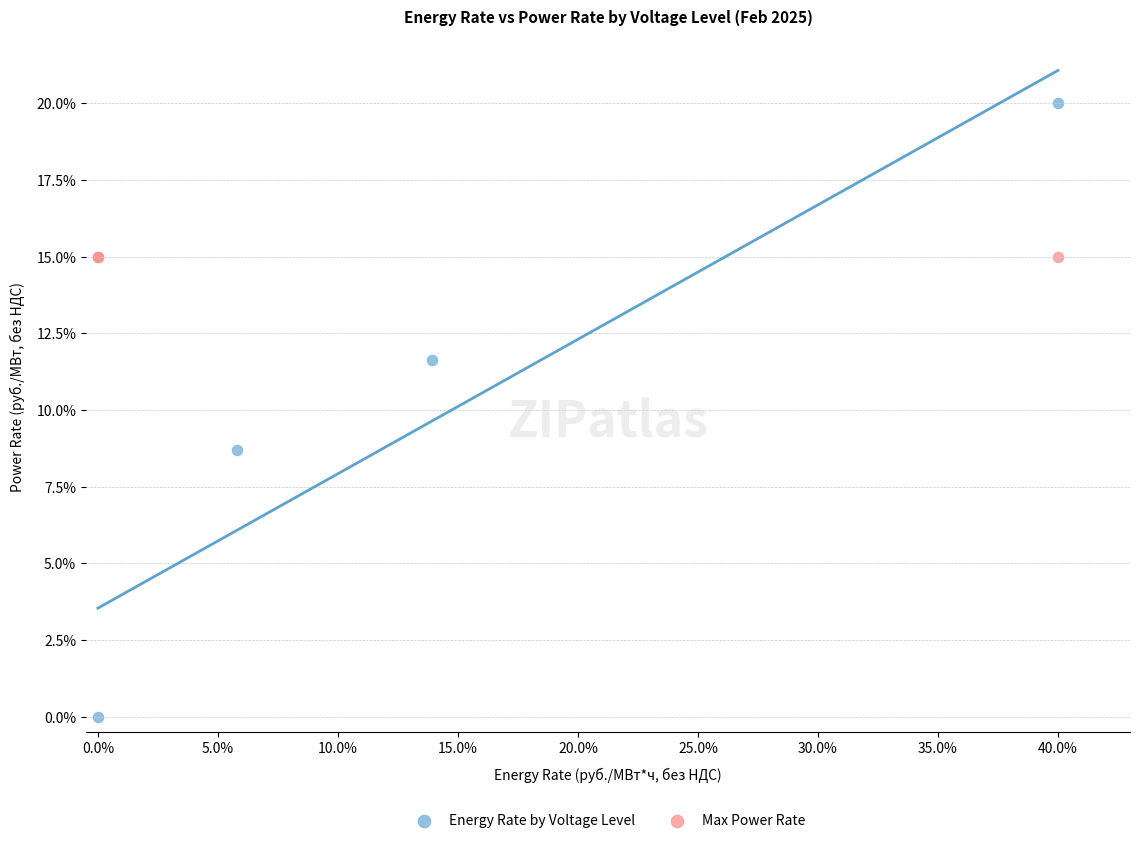

Which series contains the lowest Y value?

Energy Rate by Voltage Level